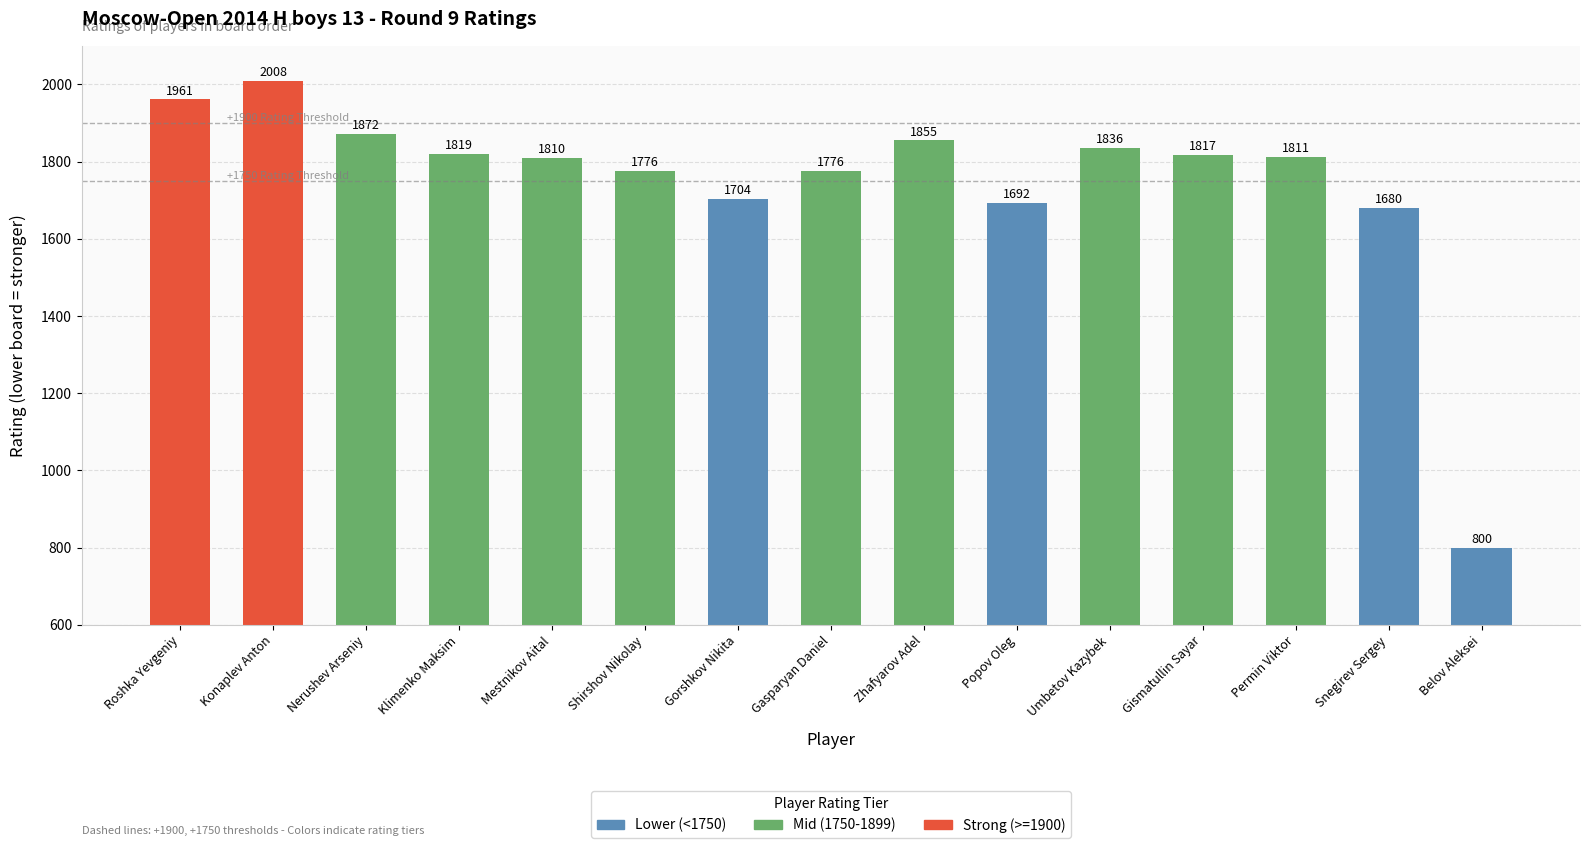

What is the difference between the values at Umbetov Kazybek and Gasparyan Daniel?

60